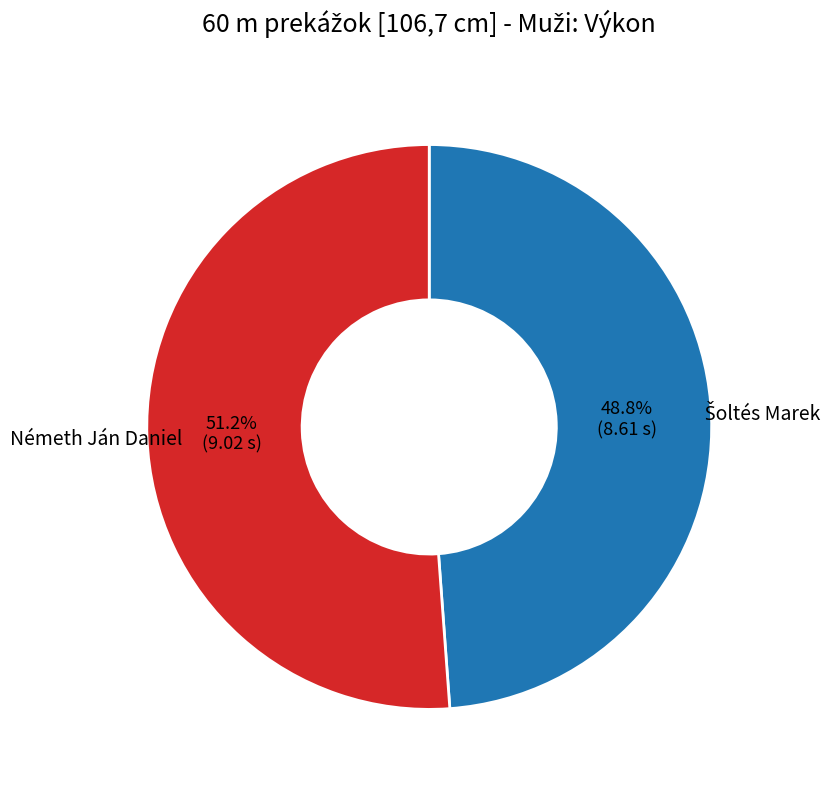

Count the number of slices in the pie.

2